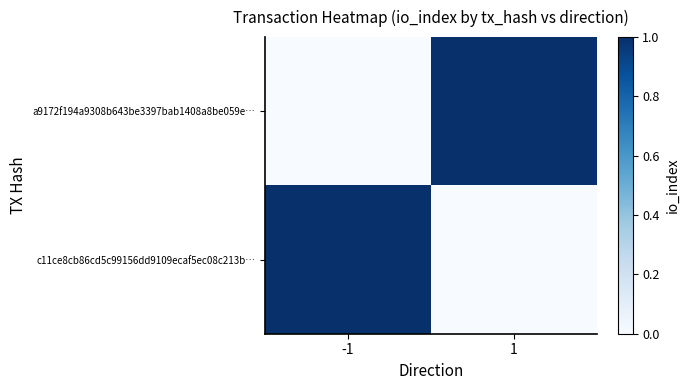

Reading left to right, what are all the values shown in this chart?

a9172f194a9308b643be3397bab1408a8be059e…: -1=-1	1=1
c11ce8cb86cd5c99156dd9109ecaf5ec08c213b…: -1=1	1=0